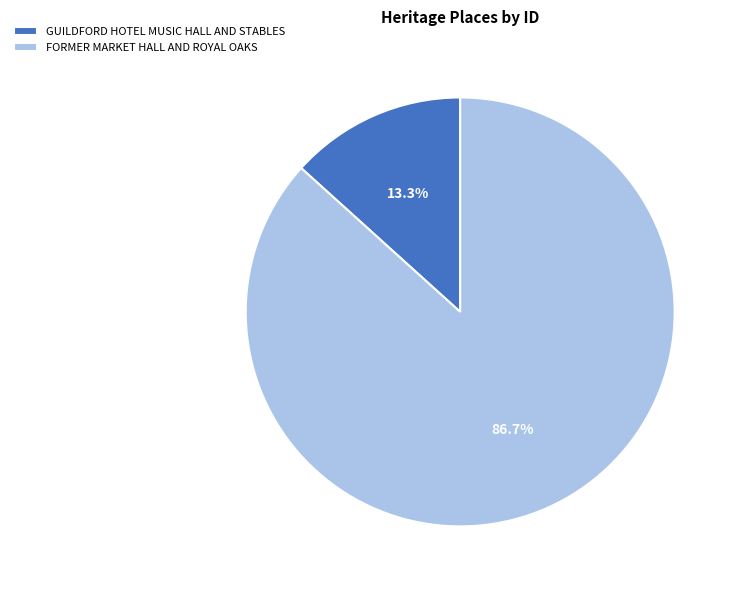

To the nearest percent, what is the combined percentage of FORMER MARKET HALL AND ROYAL OAKS and GUILDFORD HOTEL MUSIC HALL AND STABLES?

100%